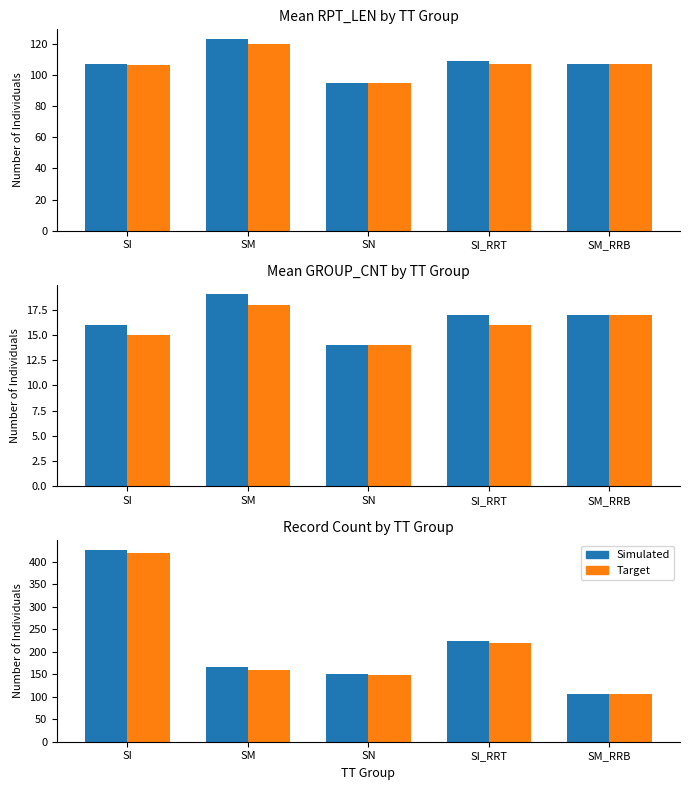

What is the maximum value for Target?

420